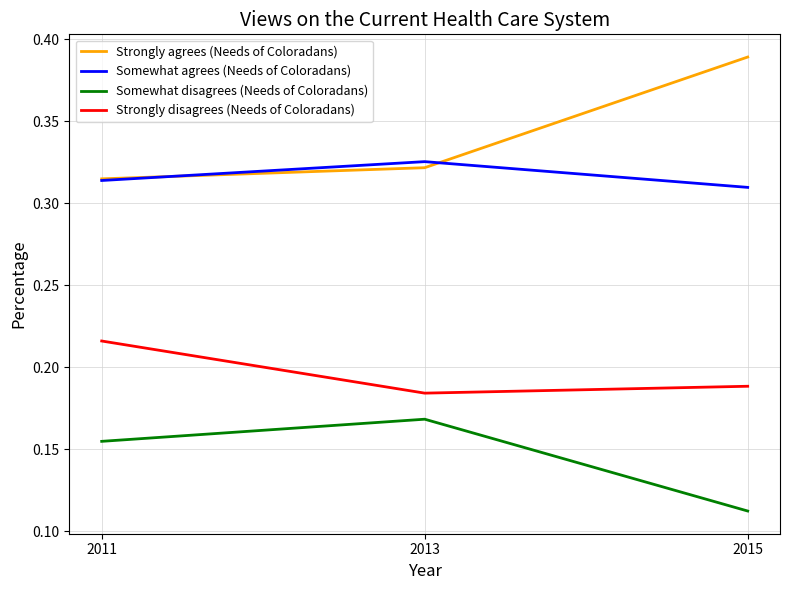

True or false: Strongly agrees (Needs of Coloradans) has a value of 0.4 at 2011.

False